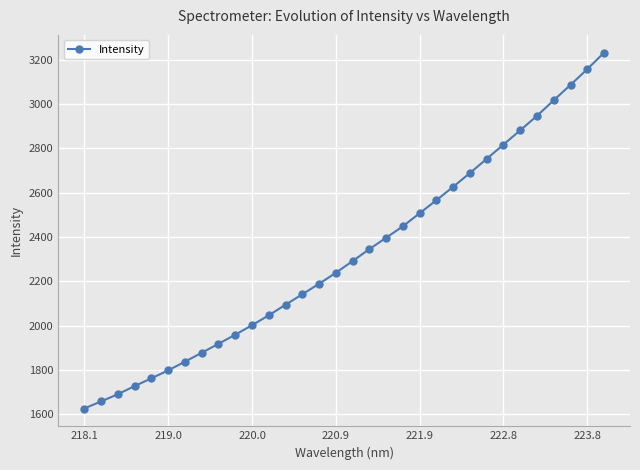

What is the average value?

2322.8